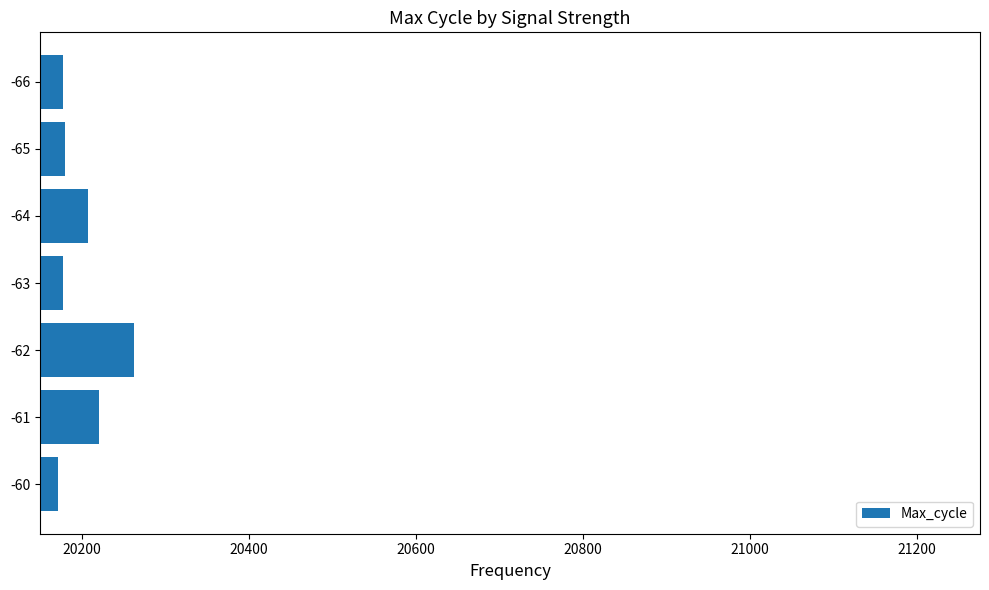

Approximately how many times larger is the value at -63 compared to -66?

1.0